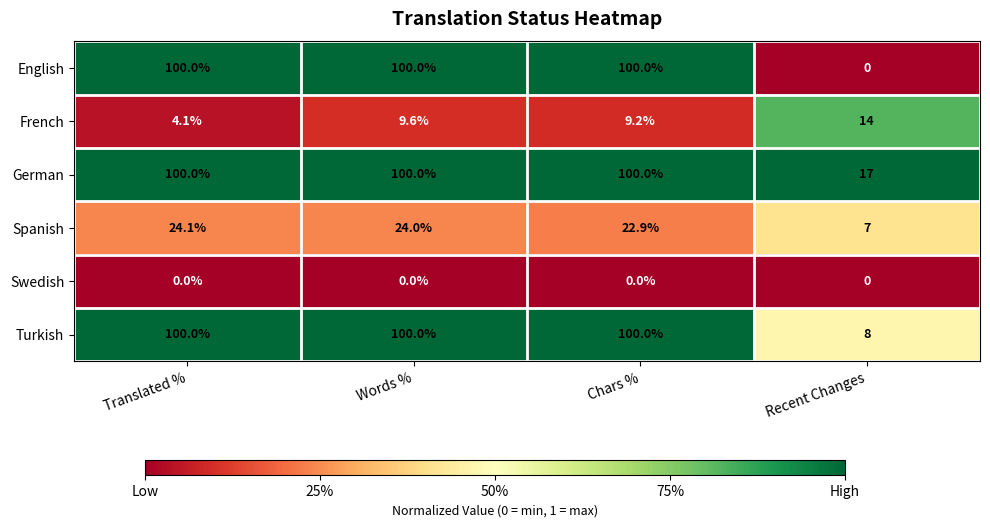

True or false: French has a value of 9.2 at Chars %.

True